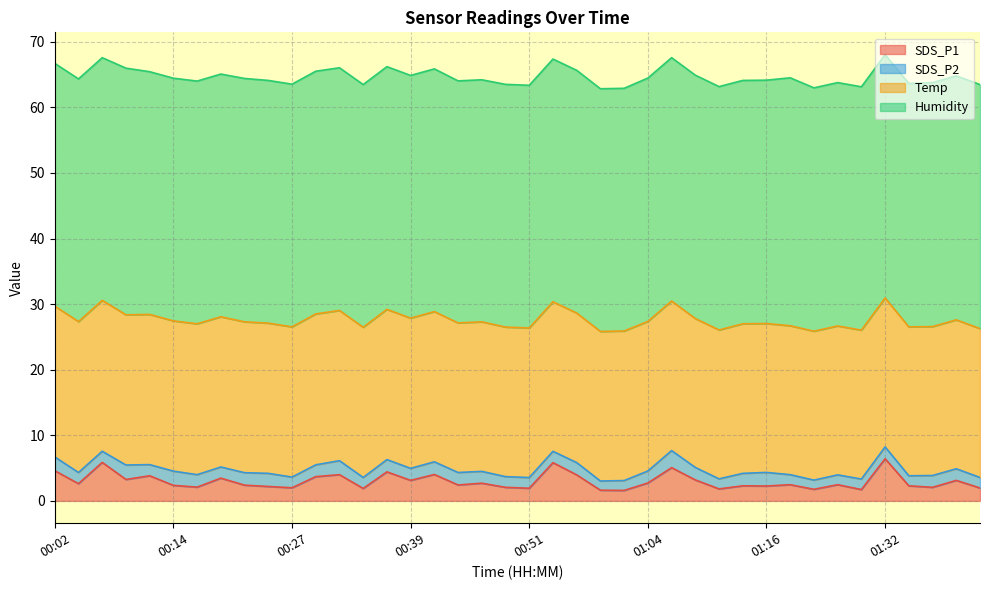

How many interior local valleys does the SDS_P2 series have?

9